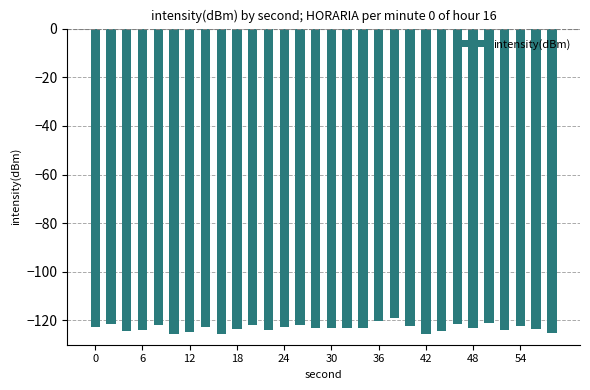

What is the difference between the second highest and second lowest values?

5.2